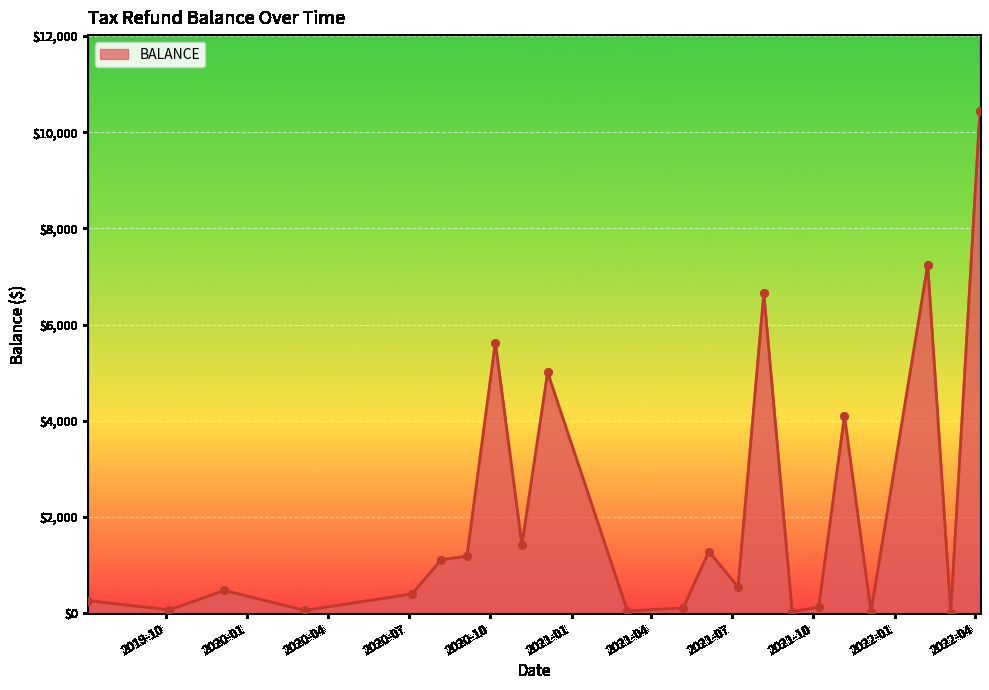

What is the difference between the maximum and minimum values?

10441.0